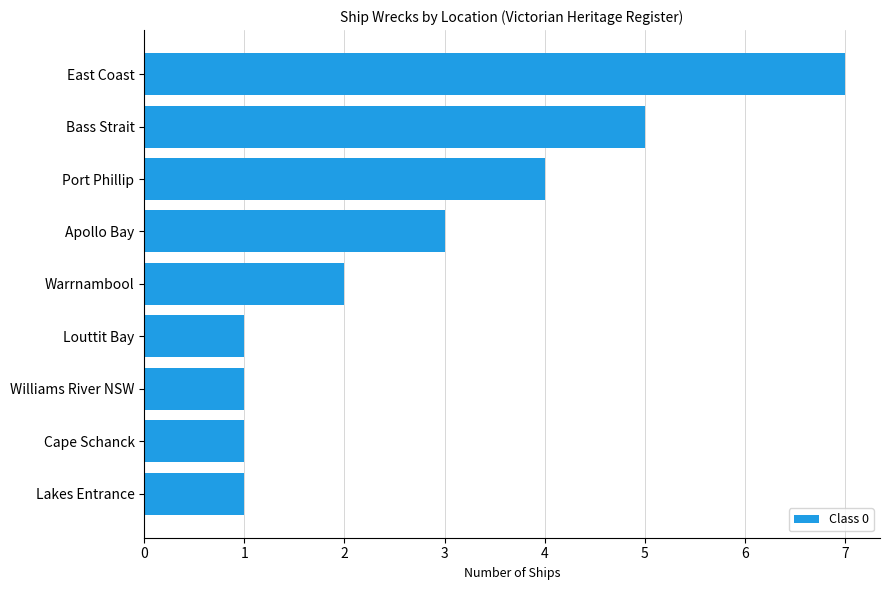

The value at Bass Strait is 1. True or false?

False